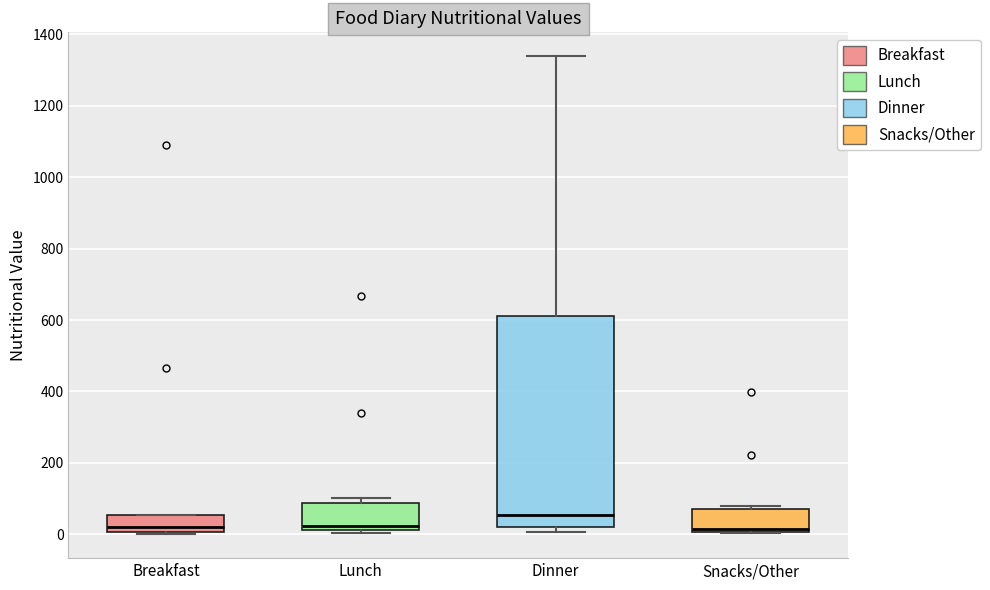

Where is the upper edge of the box for Lunch on the y-axis? The values are not printed on the chart, so give them approximately, as read against the axis.

80